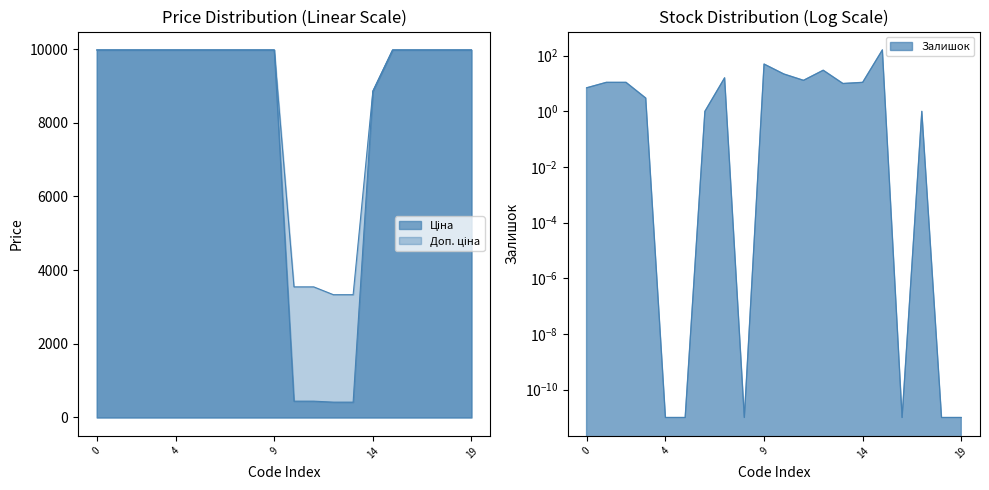

How many values in the Доп. ціна series are below 9974?

5